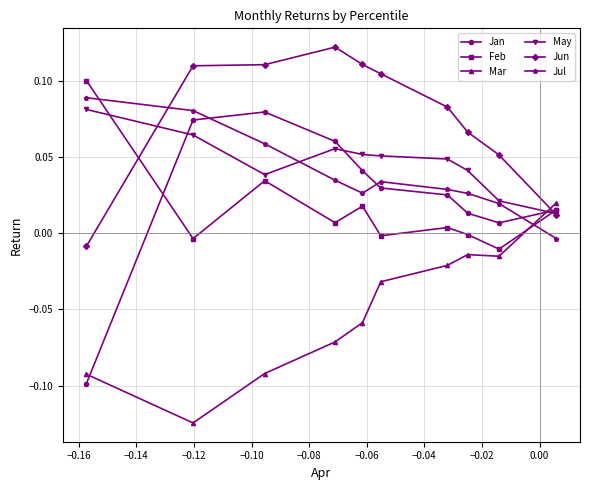

Which series has the largest range (max minus min)?

Jan